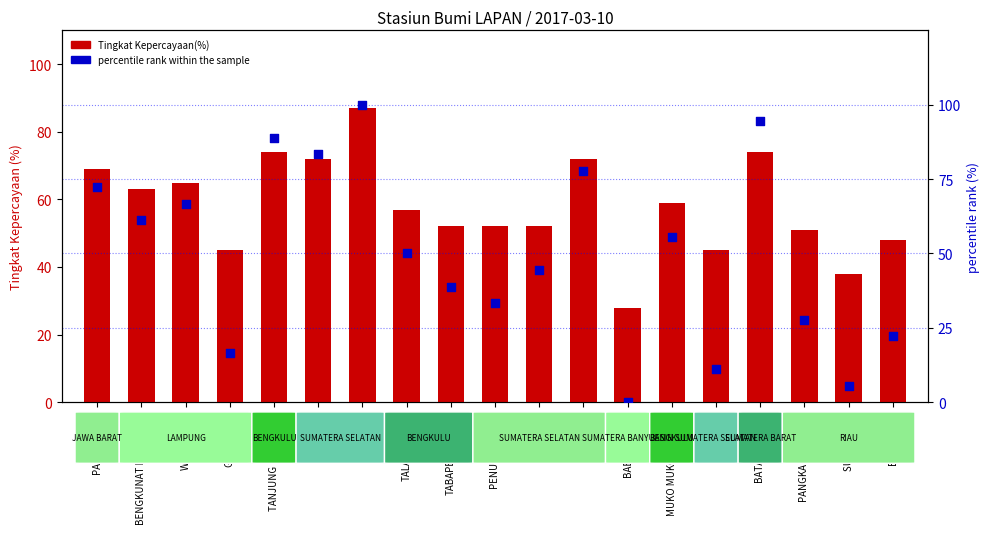

Which series reaches the minimum Y coordinate?

percentile rank within the sample